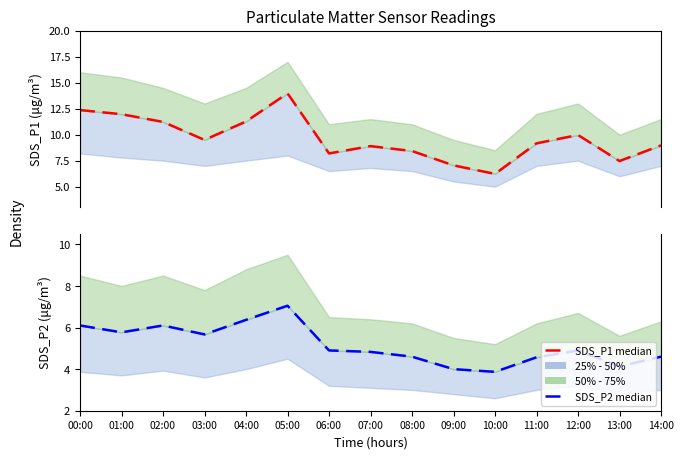

Rank the series by their average value, from highest to lowest.

SDS_P1 median, SDS_P2 median